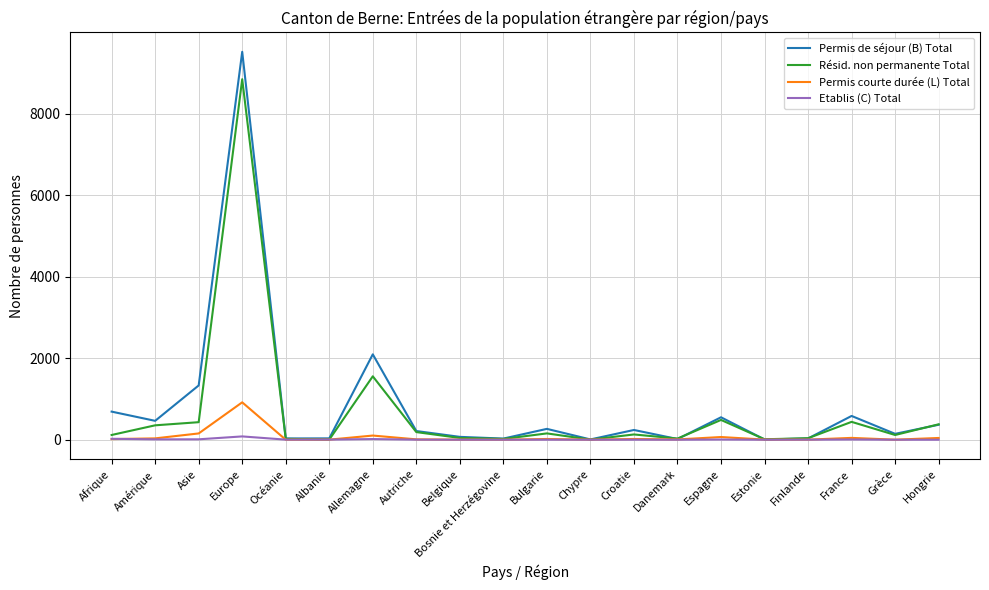

What position from the right is Océanie?

16